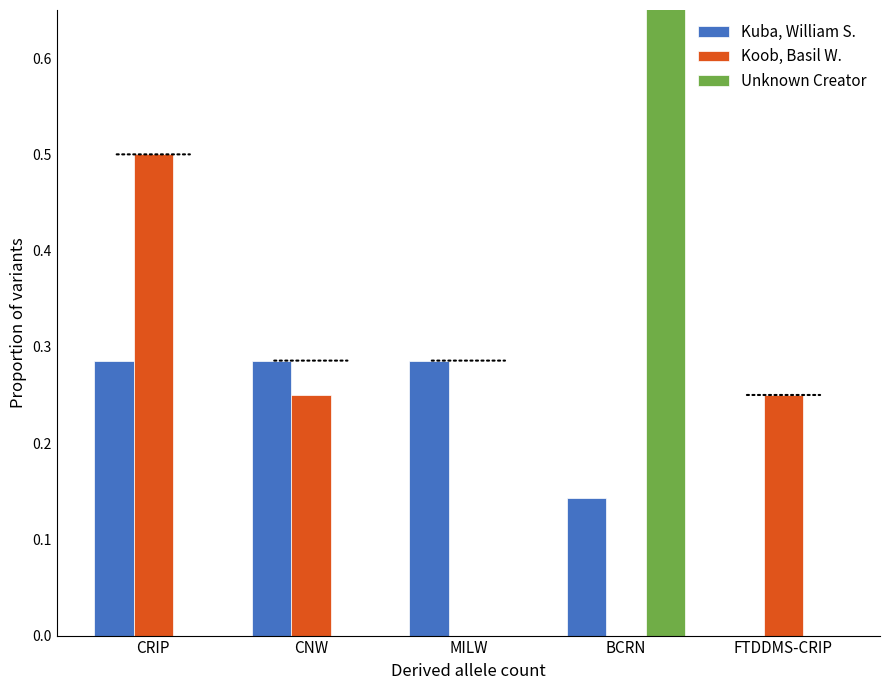

What is the difference between the maximum and minimum values in the Kuba, William S. series?

0.3